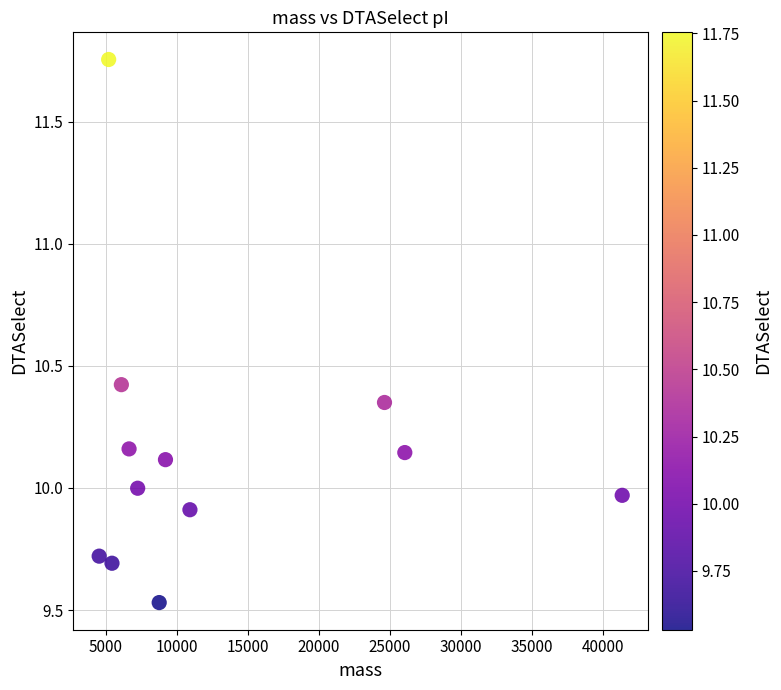

What is the range of X values (max minus min)?

36831.3